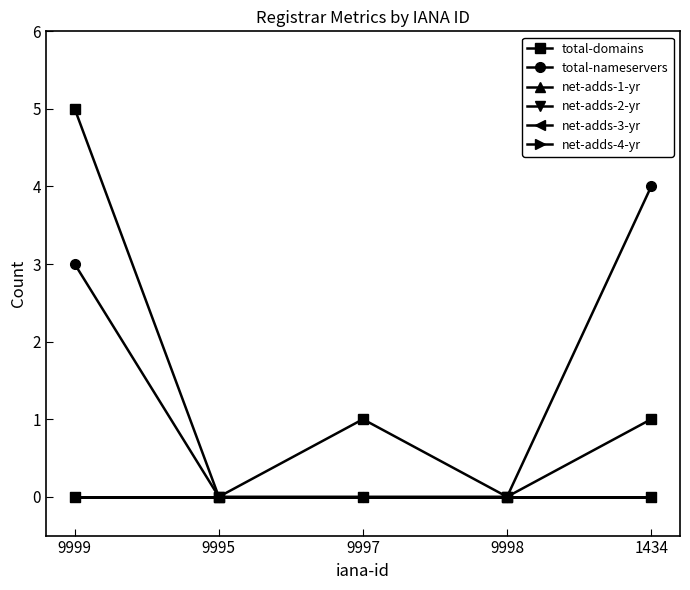

Rank the categories by net-adds-4-yr value from highest to lowest.

9999, 9995, 9997, 9998, 1434